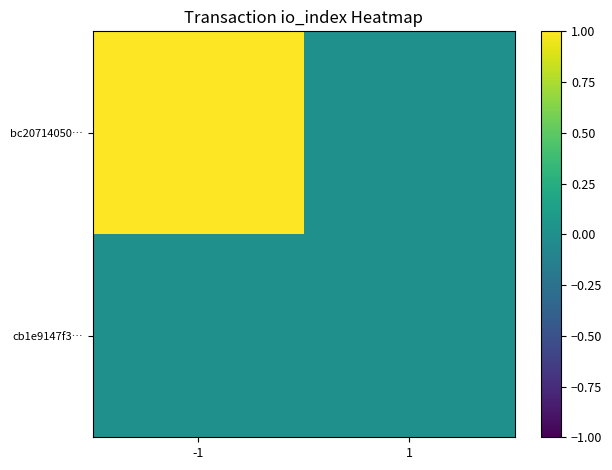

Reading left to right, extract all data points from this chart.

bc20714050…: -1=1	1=0
cb1e9147f3…: -1=0	1=0